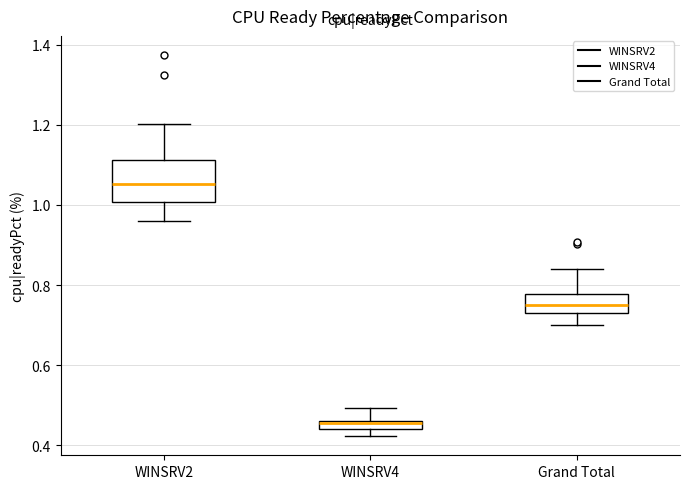

Which box is the tallest, from its lower edge to its upper edge?

WINSRV2